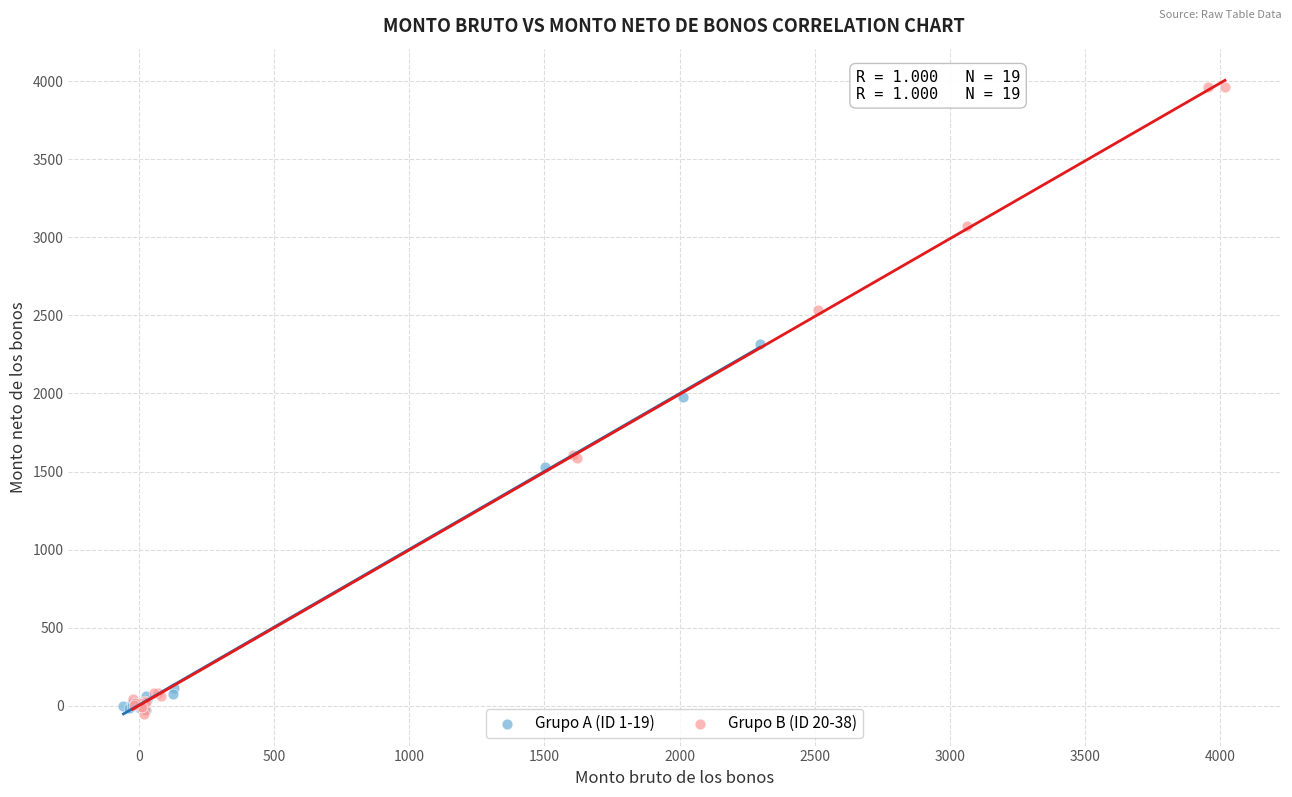

What are all the series names shown in the legend?

Grupo A (ID 1-19), Grupo B (ID 20-38)